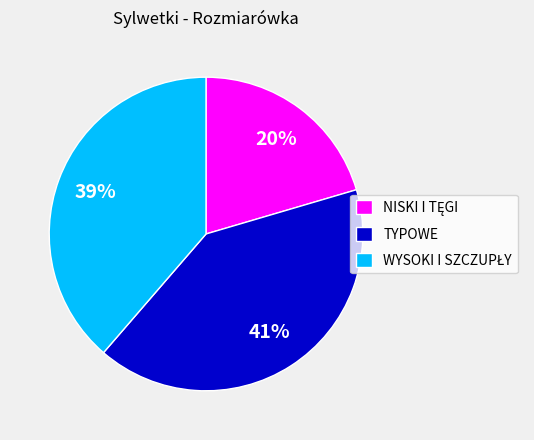

Which slice is the largest?

TYPOWE